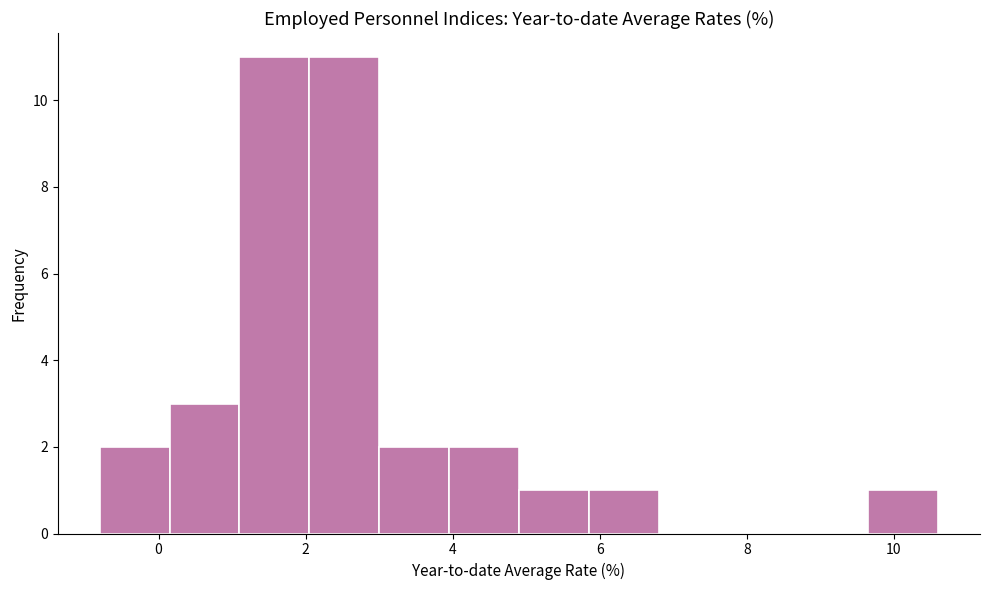

Reading left to right, list every bar in this chart as the range it spans on the x-axis followed by its height. Neither the bar edges nor the heights are printed on the chart, so give them approximately, as read against the axes.

-0.80 to 0.15: 2
0.15 to 1.10: 3
1.10 to 2.05: 11
2.05 to 3.00: 11
3.00 to 3.95: 2
3.95 to 4.90: 2
4.90 to 5.85: 1
5.85 to 6.80: 1
6.80 to 7.75: 0
7.75 to 8.70: 0
8.70 to 9.65: 0
9.65 to 10.60: 1